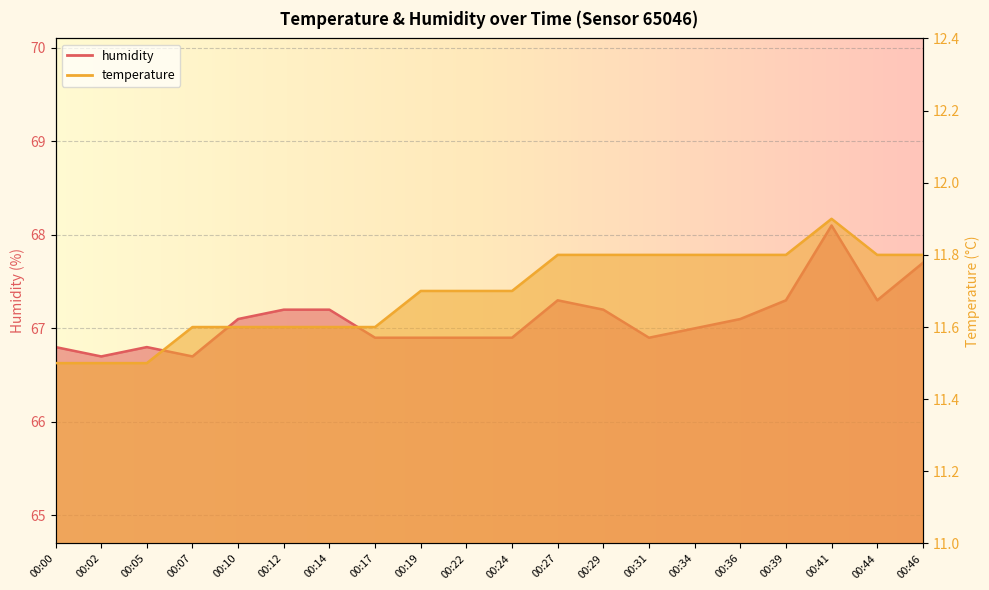

Where is humidity nearest to the value 67?

00:34